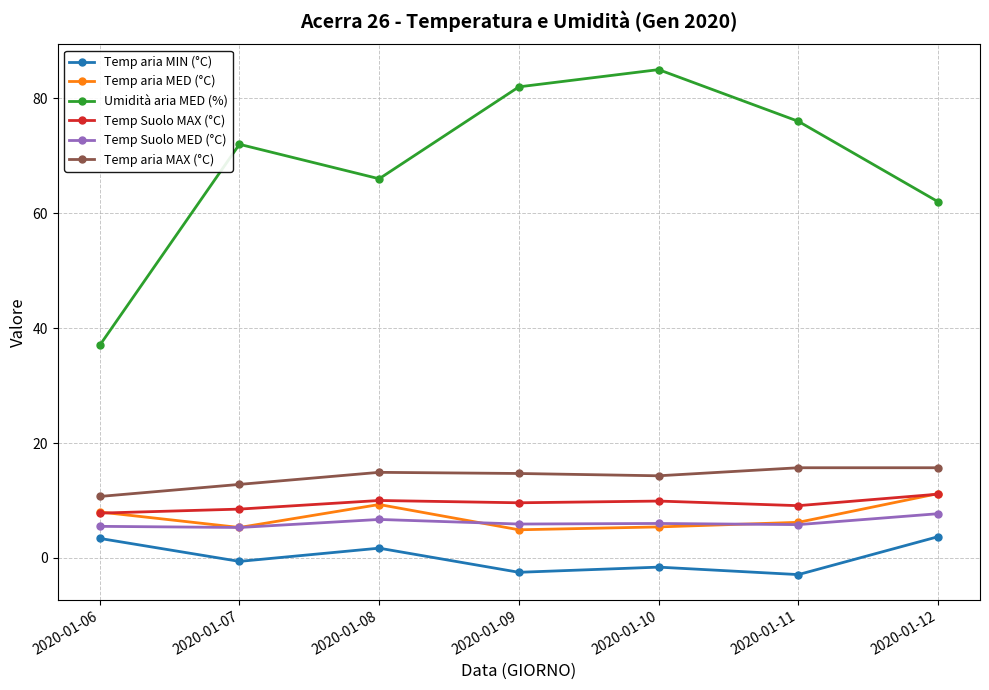

Where is the first local minimum for Temp aria MIN (°C)?

2020-01-07